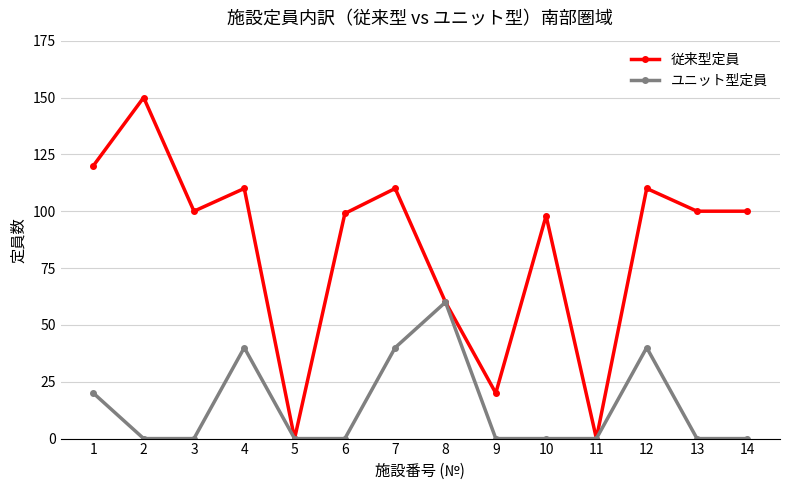

What is the sum of all ユニット型定員 values?

200